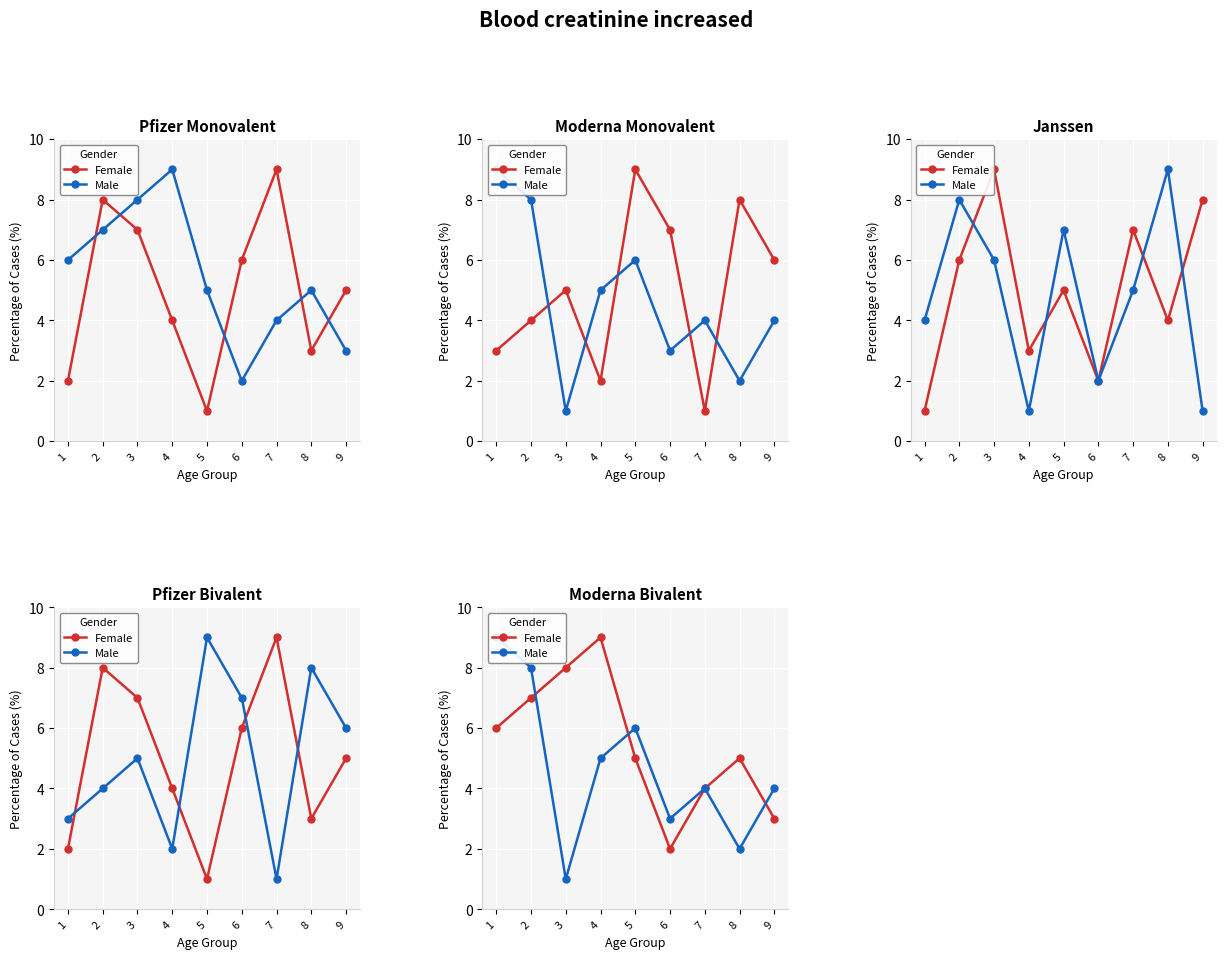

Does the chart display data point markers on the line(s)?

Yes